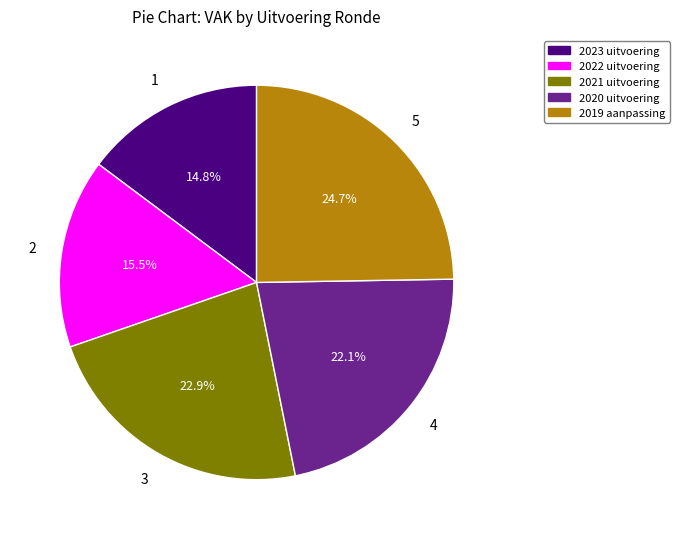

How many segments does this pie chart have?

5